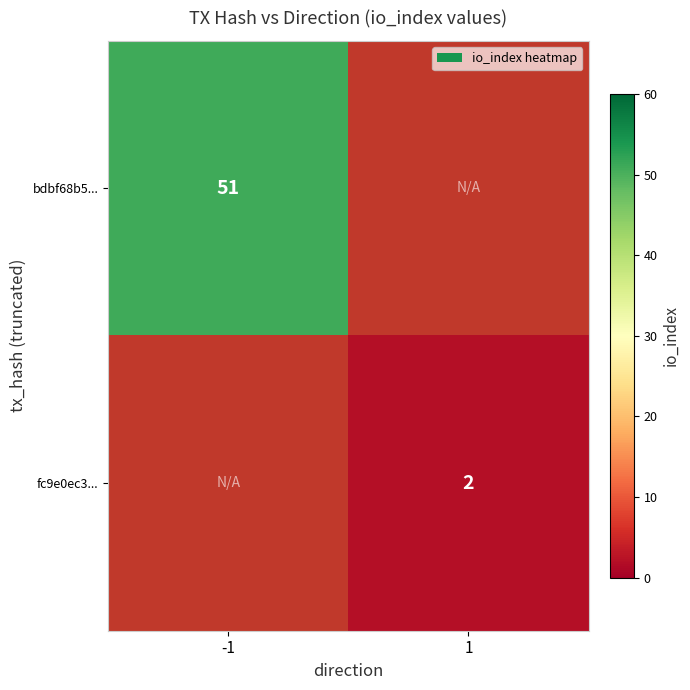

True or false: fc9e0ec3... has a value of 1.0 at 1.

False